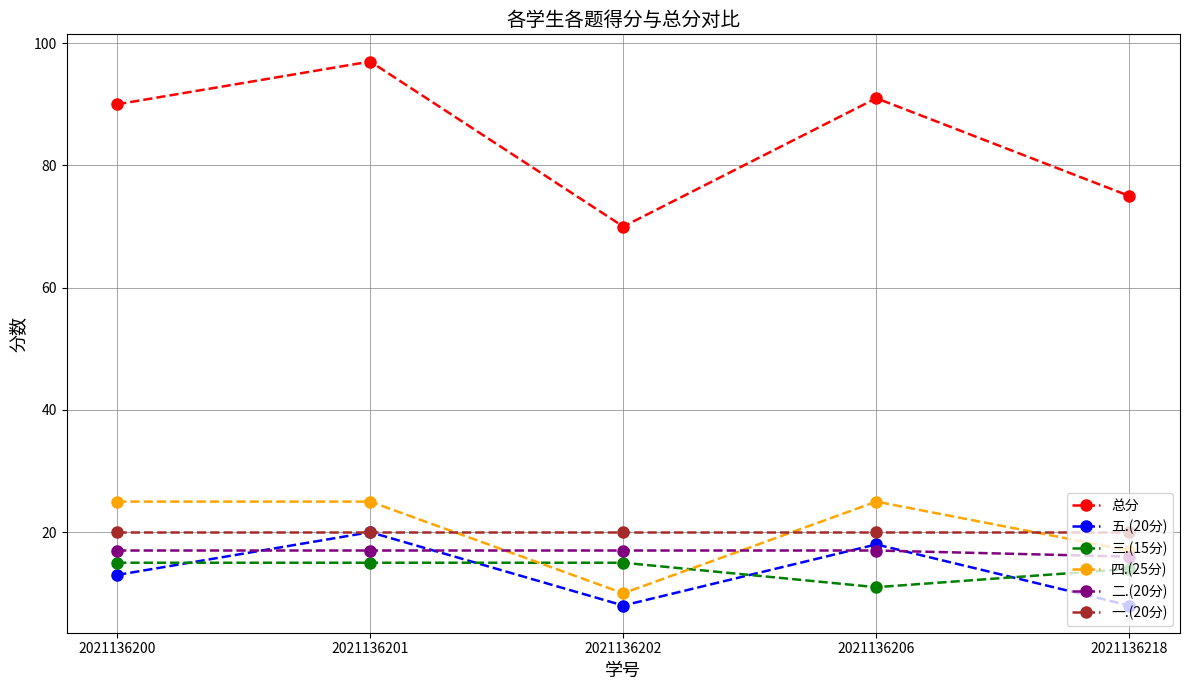

In 三.(15分), how many points are lower than both neighbors (excluding endpoints)?

1